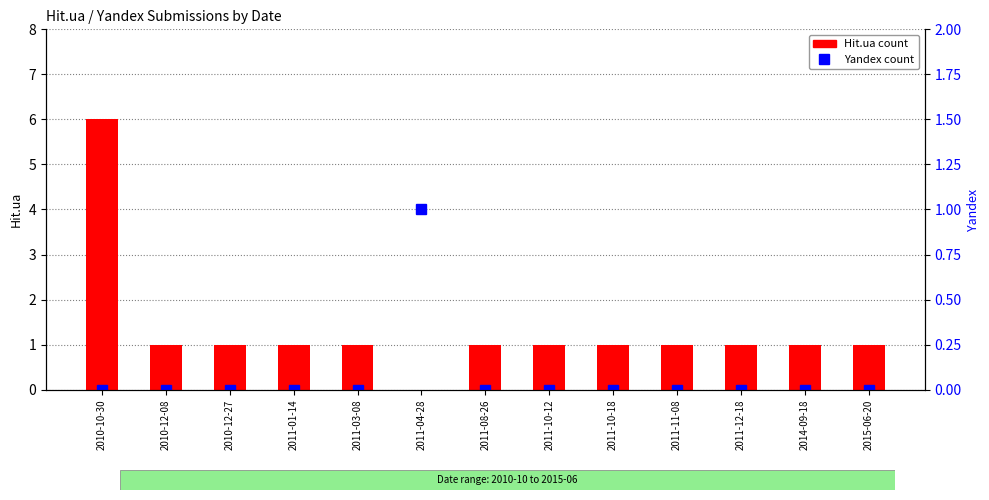

List the series in order of their overall mean, highest first.

Hit.ua, Yandex